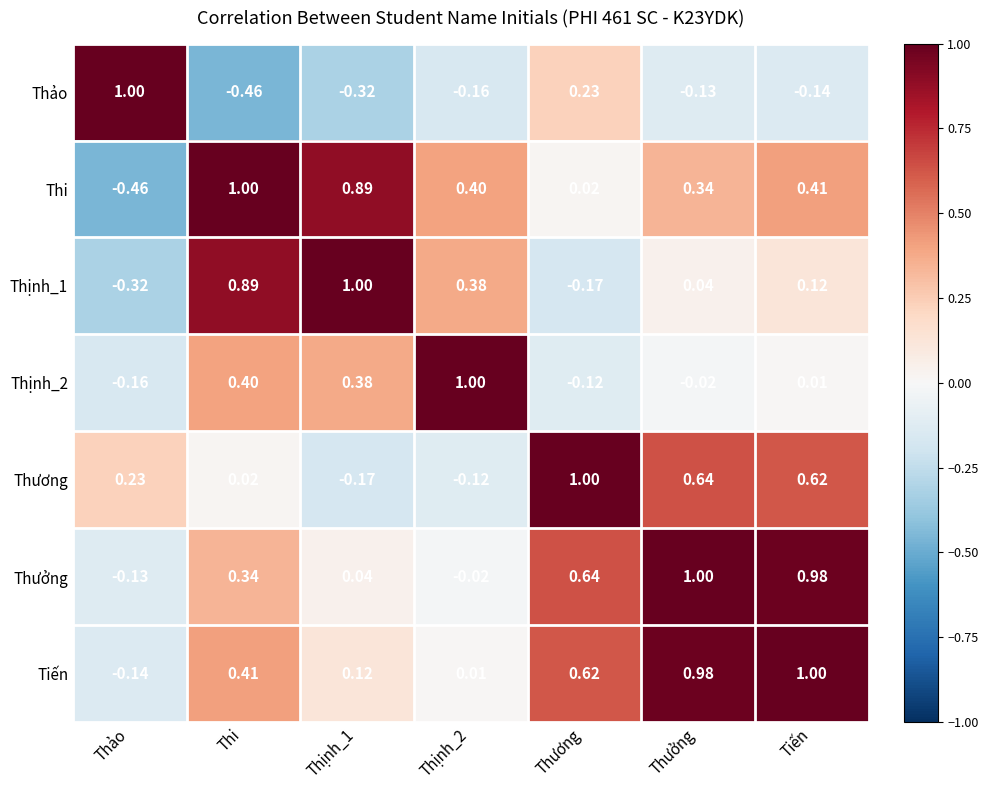

At which label does Thương reach its peak?

Thương